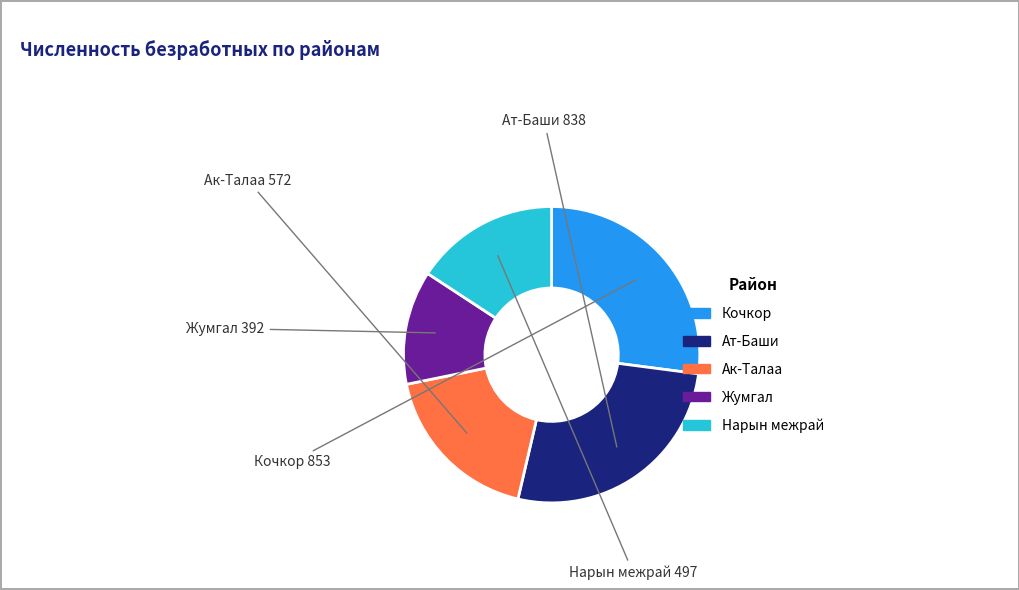

Does Ат-Баши represent more than half of the total?

No